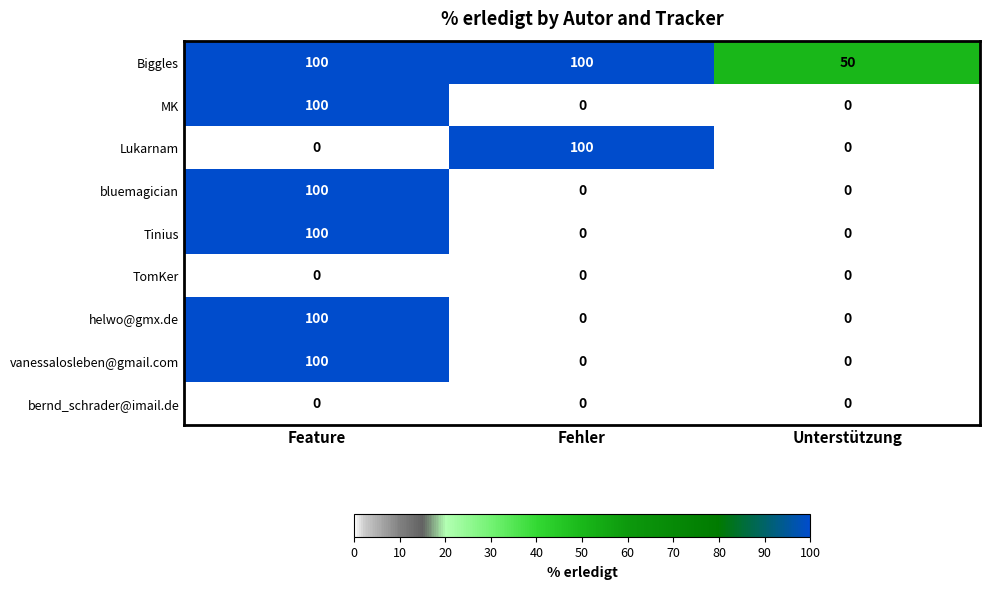

What is the maximum value shown in the chart?

100